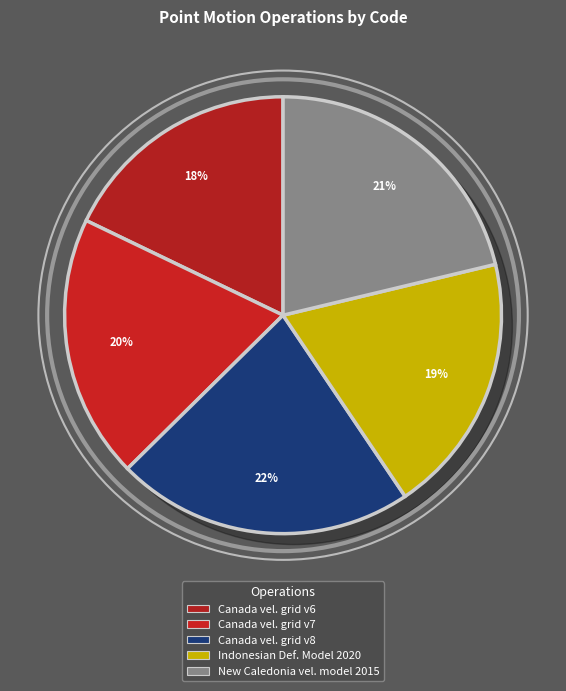

What percentage do Canada velocity grid v7 and Canada velocity grid v6 together represent?

37.4%